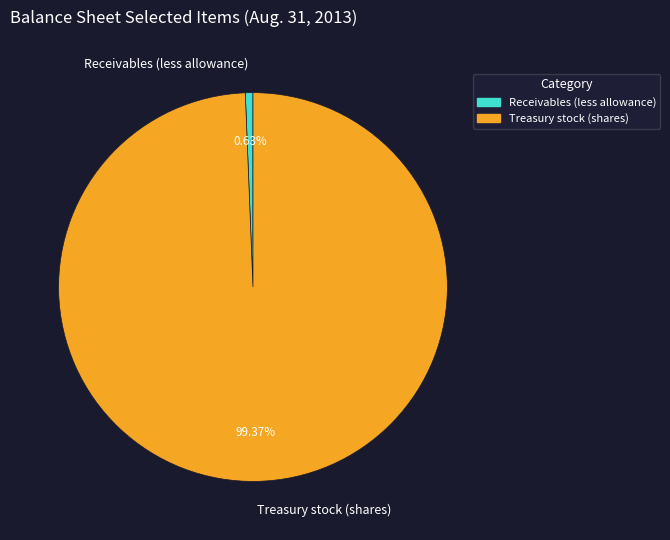

Which slice is the smallest?

Receivables (less allowance)